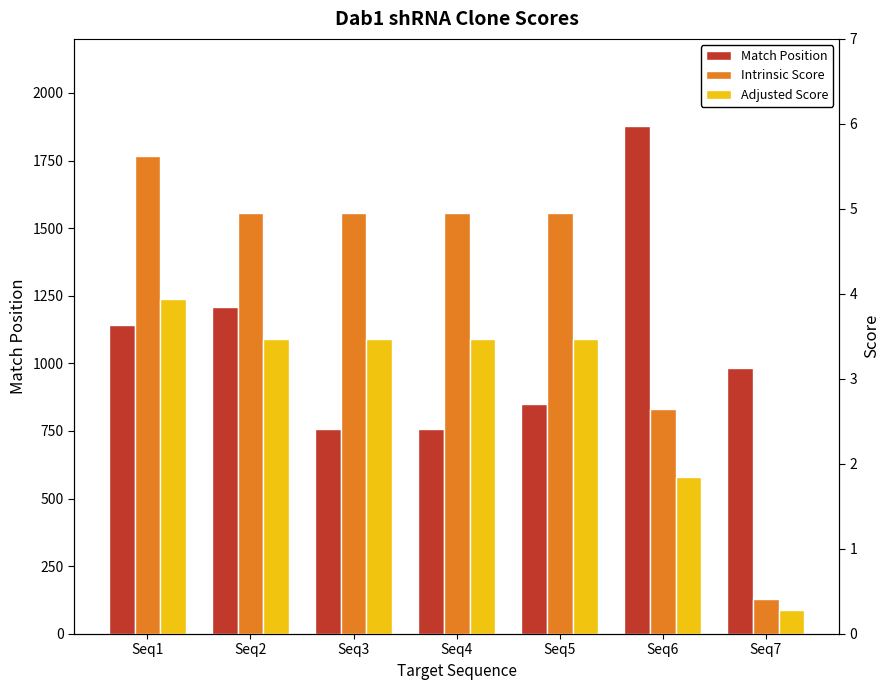

Which series has the largest range (max minus min)?

Match Position